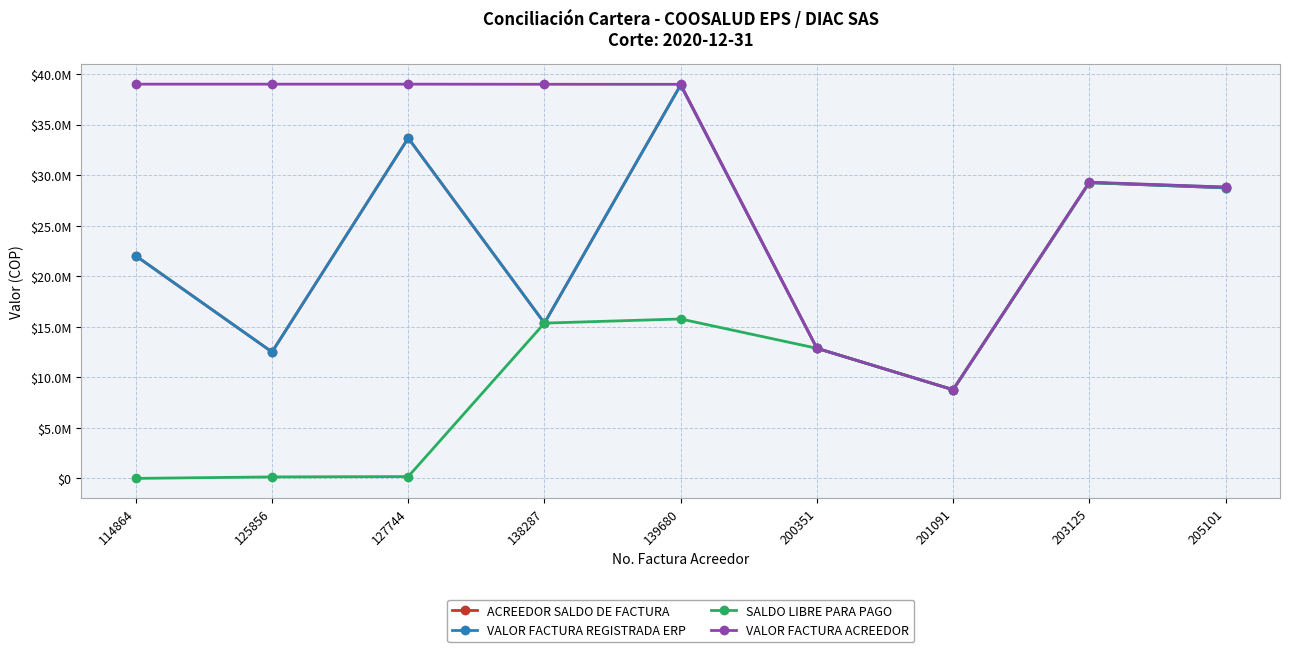

List the series in order of their peak value, lowest first.

SALDO LIBRE PARA PAGO, ACREEDOR SALDO DE FACTURA, VALOR FACTURA REGISTRADA ERP, VALOR FACTURA ACREEDOR